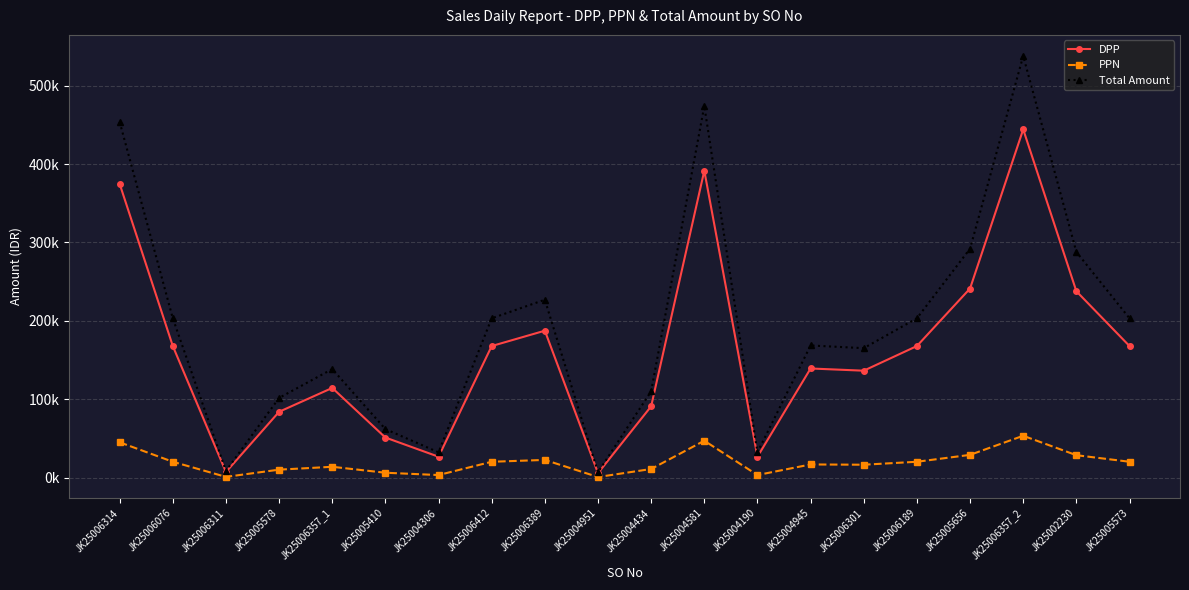

Is this an area chart (filled region under the line)?

No